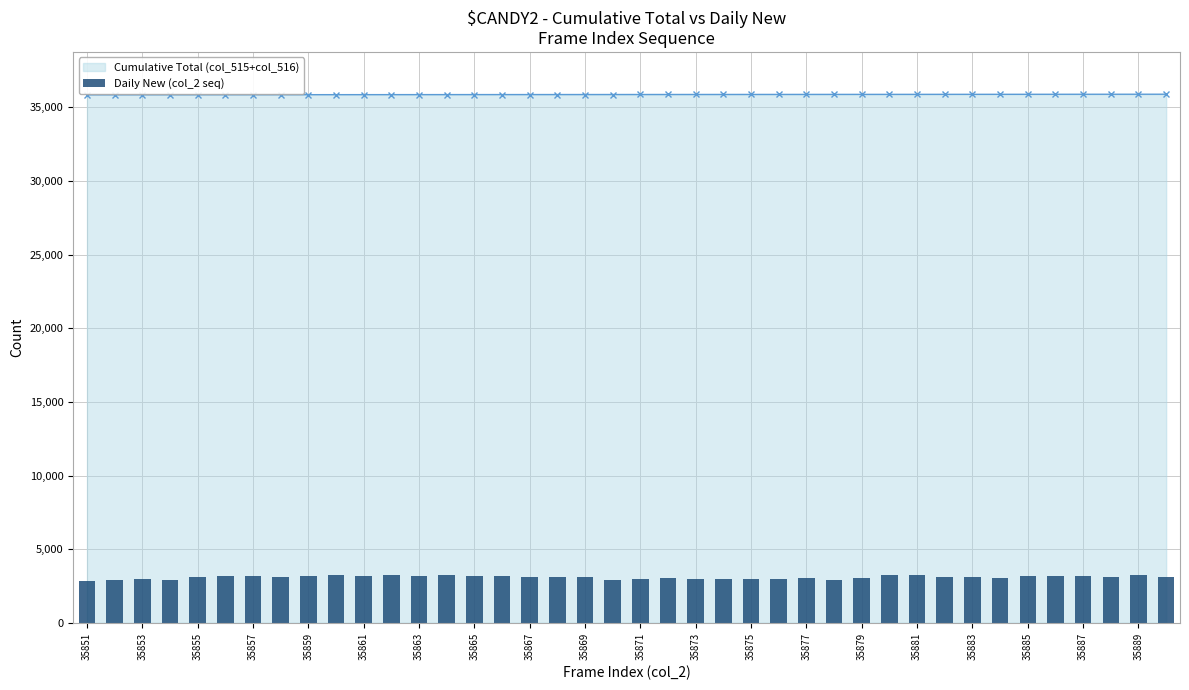

How many bars are there in total?

40